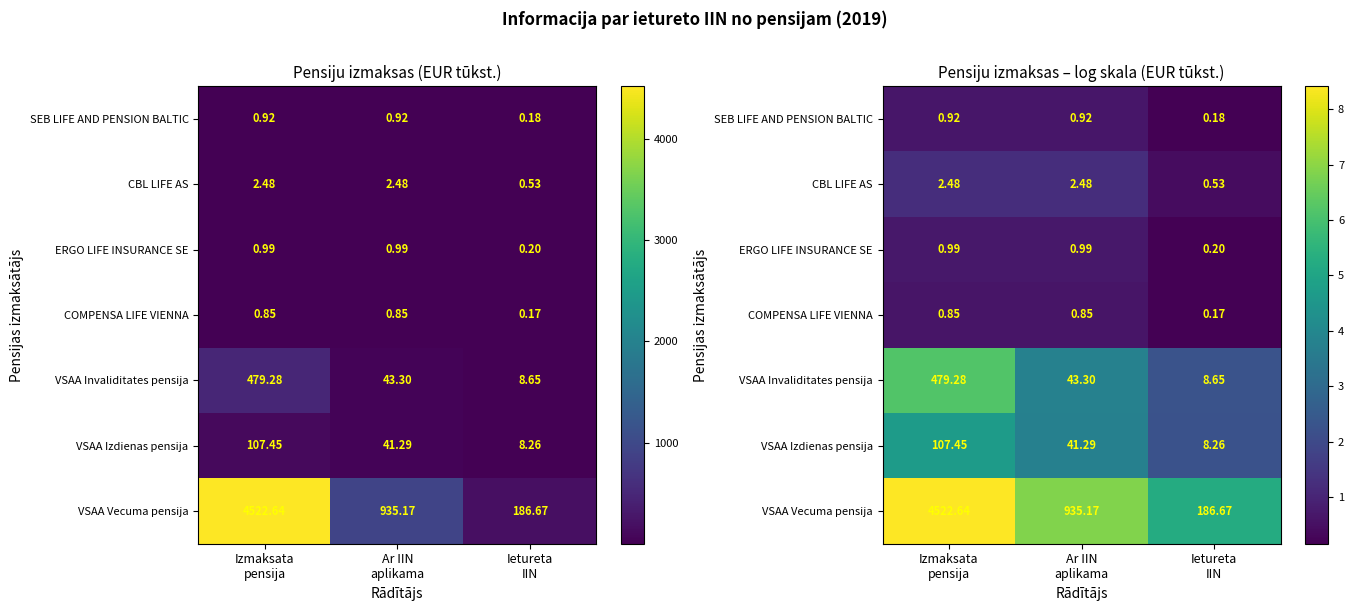

At how many categories does at least one series exceed 0?

3